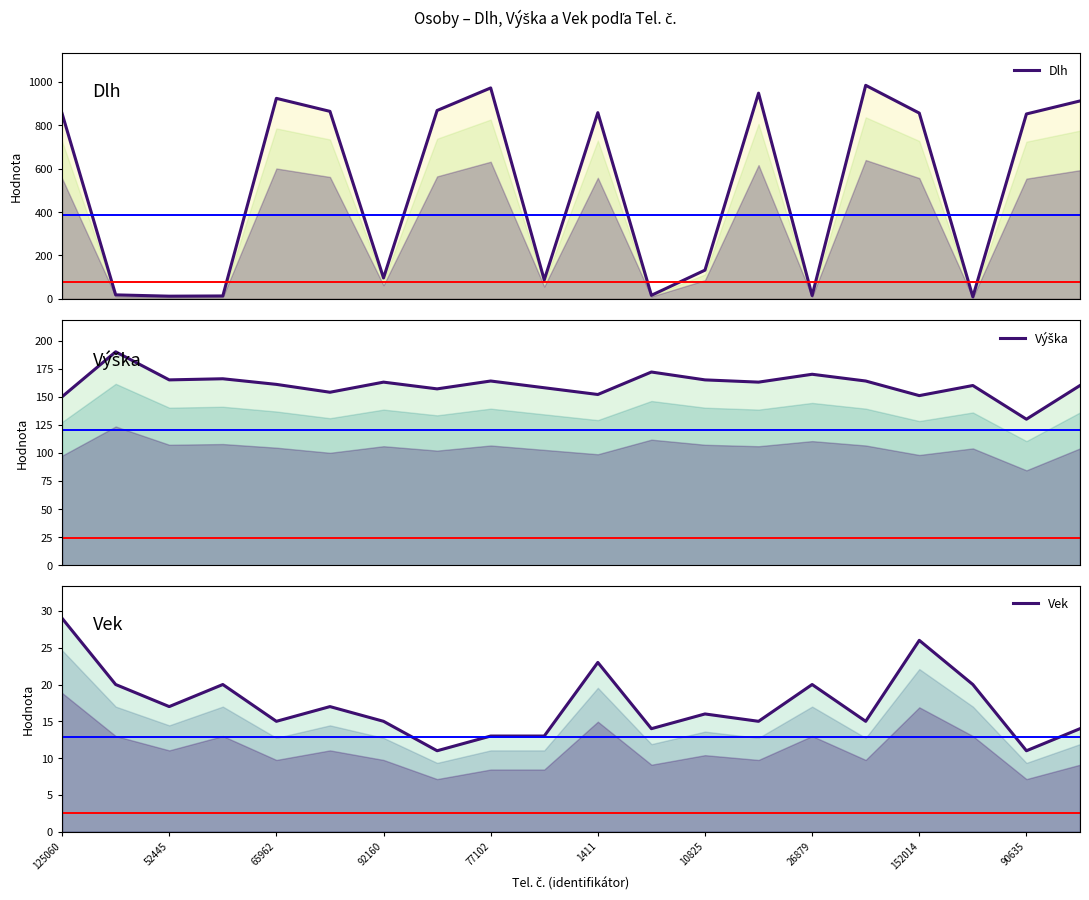

At how many categories does at least one series exceed 44?

20